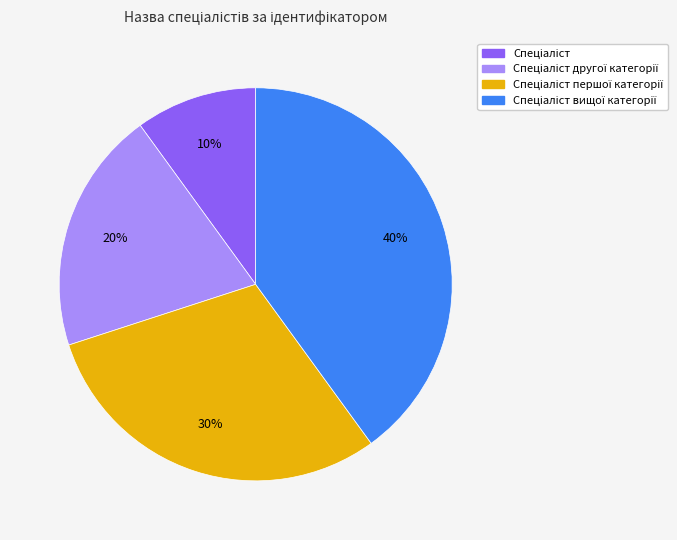

Is there any slice that represents more than half of the pie?

No